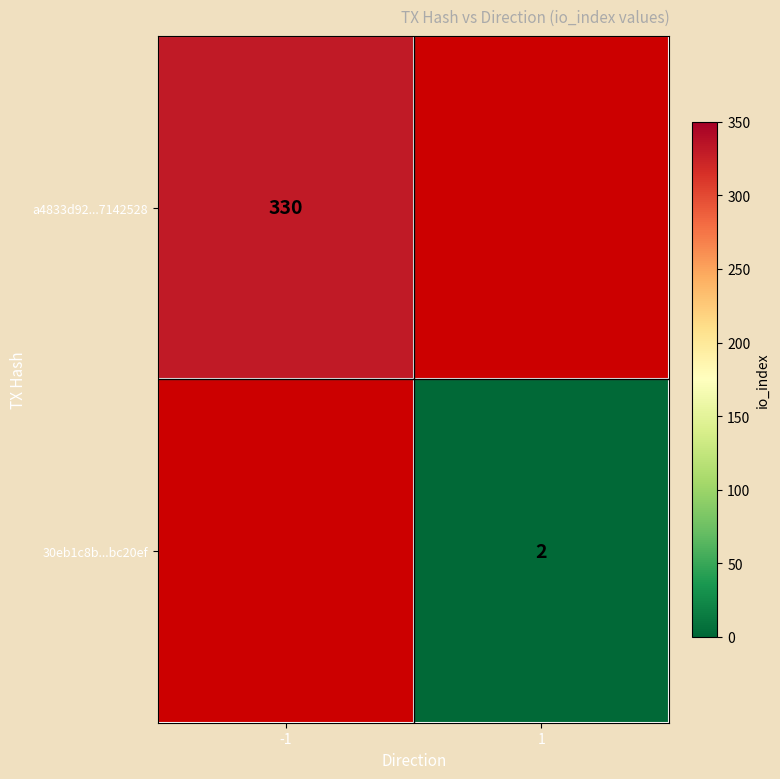

The value of 30eb1c8b...bc20ef at 1 is 2. True or false?

True